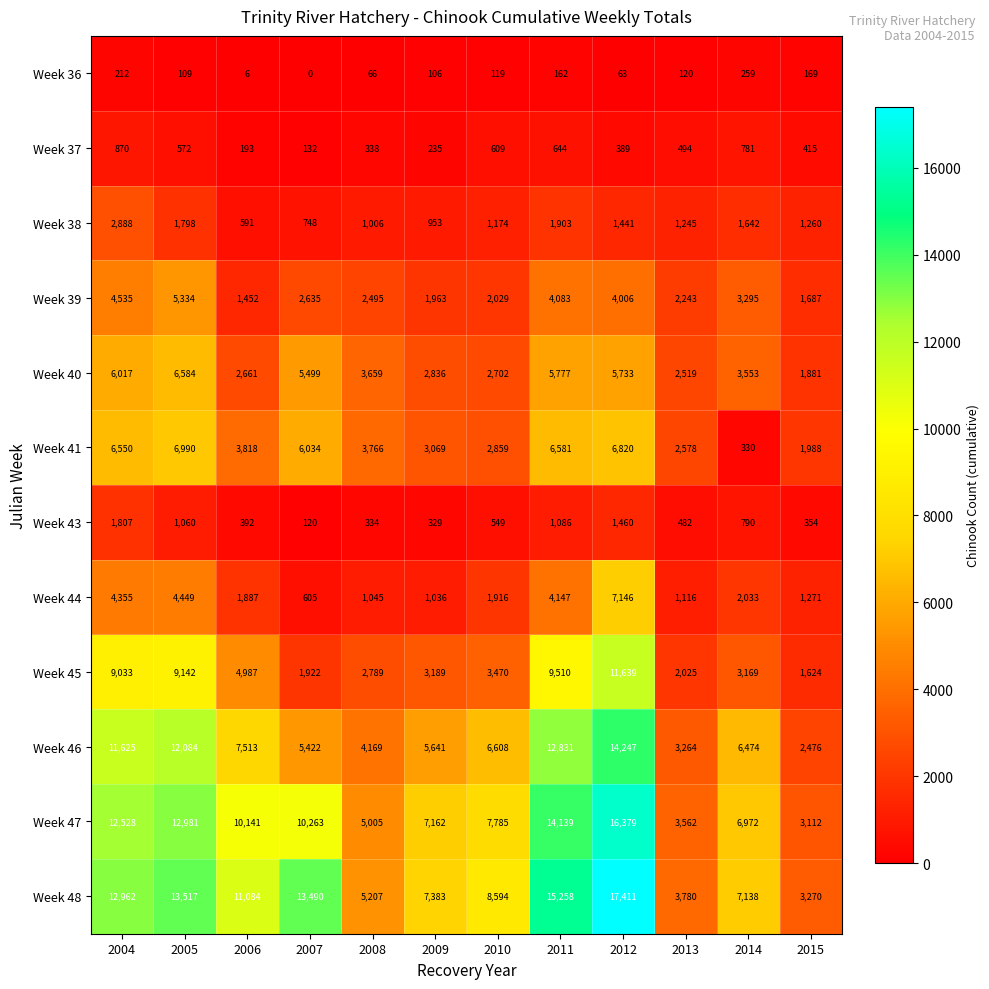

The value of Week 46 at 2014 is 6474. True or false?

True